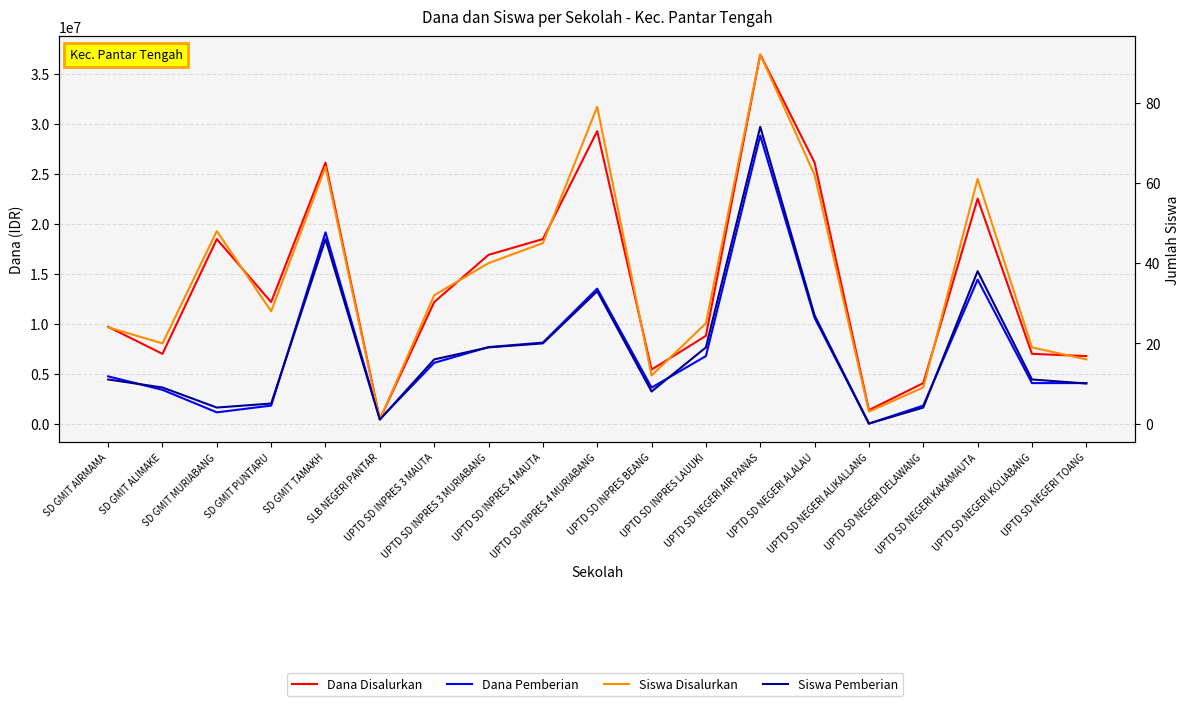

True or false: Dana Disalurkan and Dana Pemberian cross at least once.

False